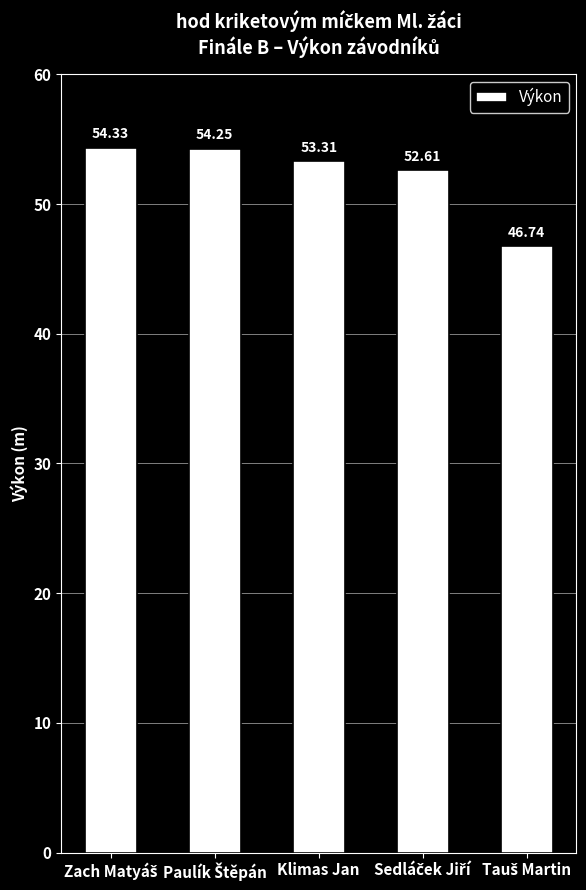

What is the sum of all values?

261.2